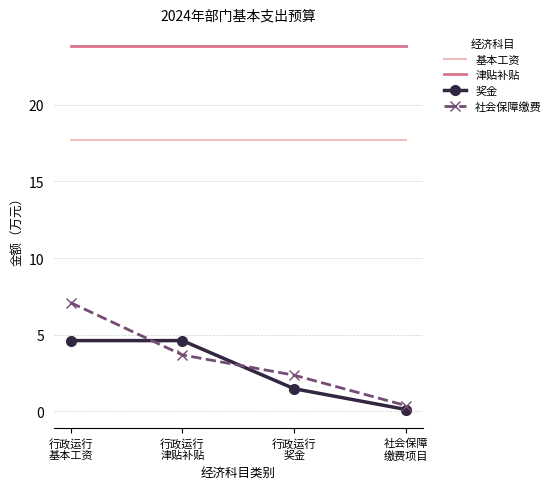

Is it true that 基本工资 equals 30.2 at 行政运行
奖金?

False